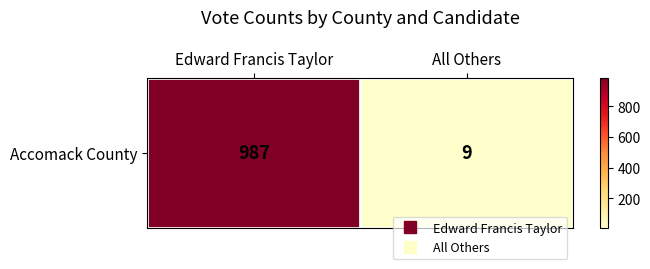

Reading left to right, transcribe all the data shown in this chart.

Edward Francis Taylor=987	All Others=9